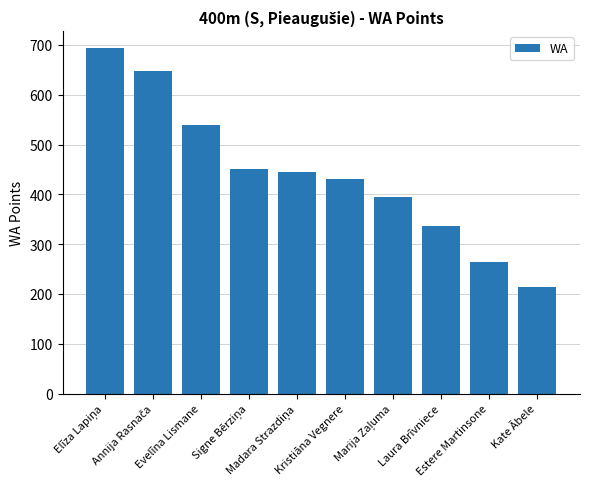

Reading left to right, what are all the values shown in this chart?

693	648	539	451	445	431	394	337	264	215